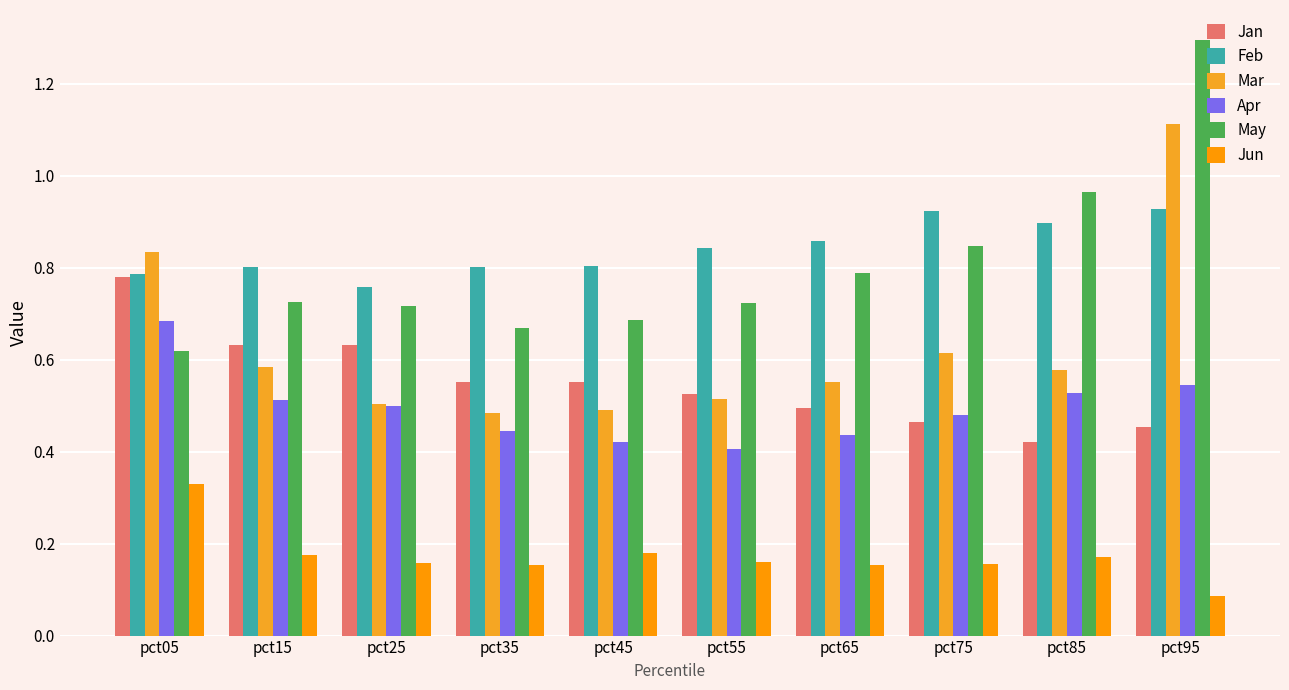

What is the difference between the highest and lowest values at pct05?

0.5